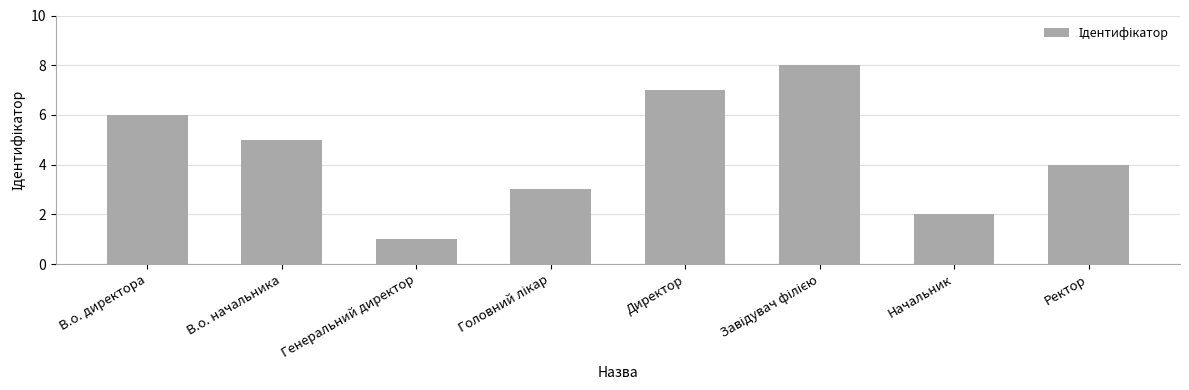

What is the smallest value displayed?

1